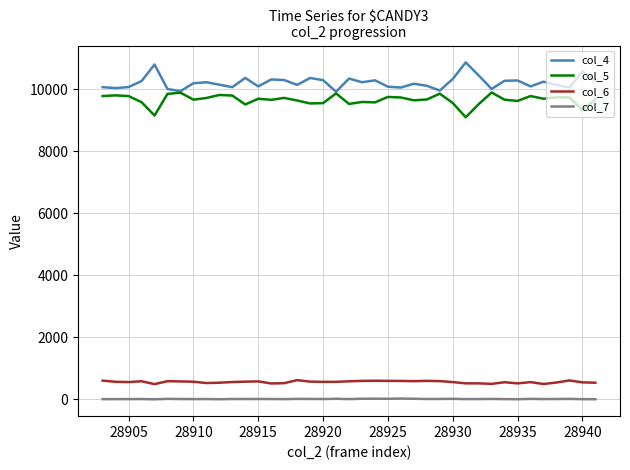

True or false: col_7 and col_4 intersect in this chart.

False